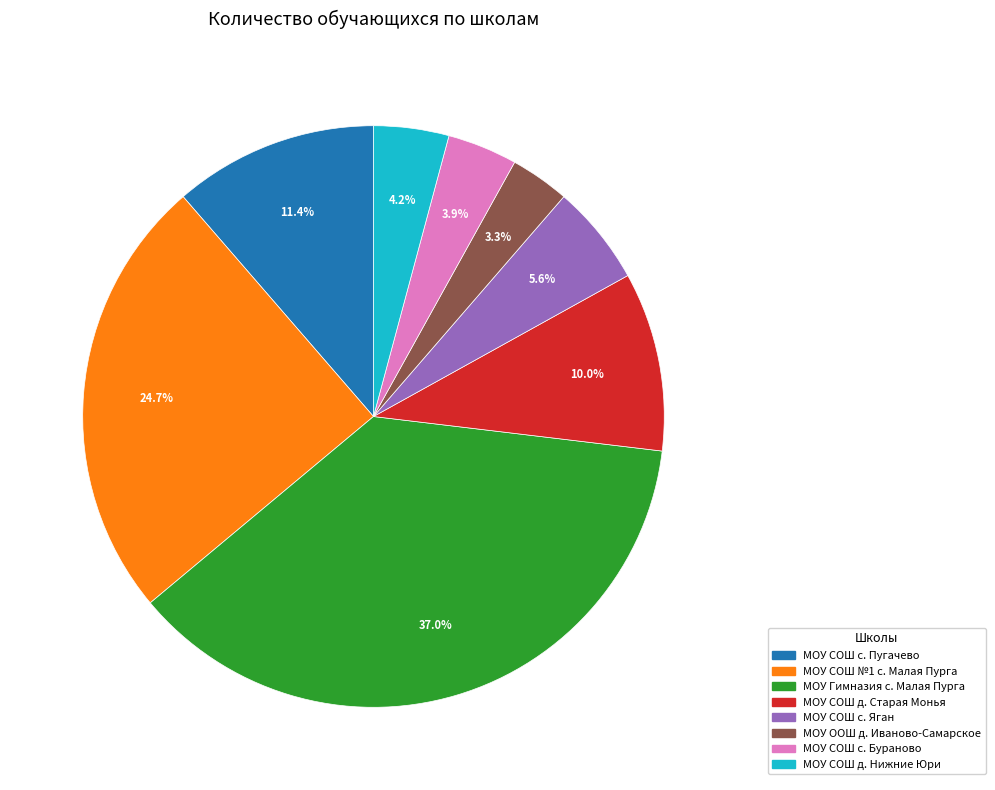

To the nearest percent, what is the difference between the largest and smallest slice percentages?

34%